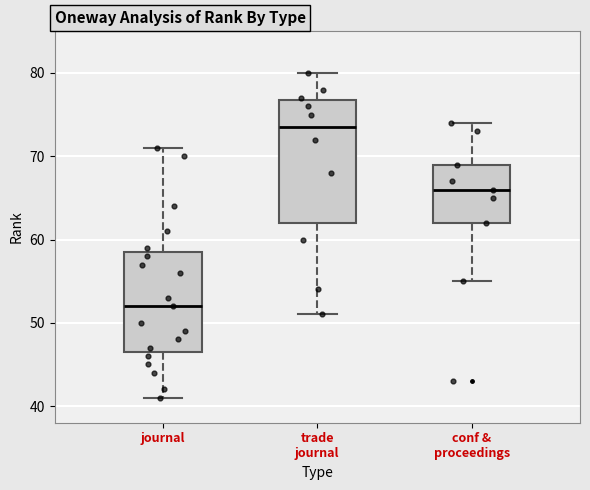

Reading left to right, transcribe this box plot: for each box, give where its median line is, the range the box spans, and where its two whiskers end, as read against the y-axis. The values are not printed on the chart, so give them approximately, as read against the axis.

journal: median 52, box 47 to 59, whiskers 41 to 71
trade journal: median 74, box 62 to 77, whiskers 51 to 80
conf & proceedings: median 66, box 62 to 69, whiskers 55 to 74